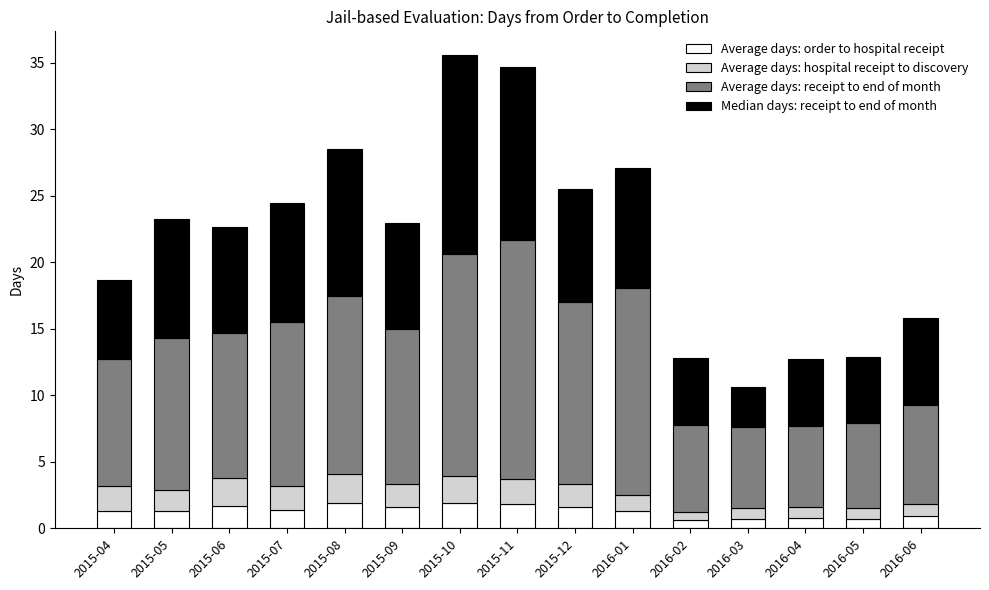

What is the difference between the second highest and minimum values in the Average days: order to hospital receipt series?

1.3